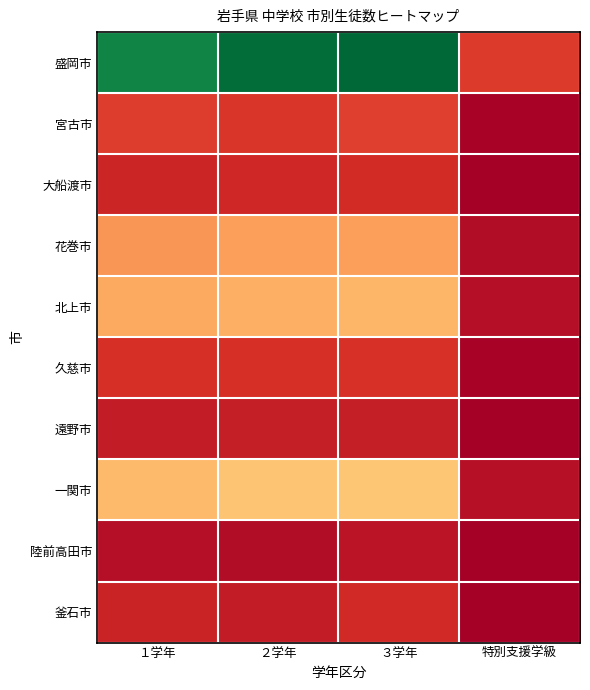

Which label corresponds to the smallest value in the chart?

特別支援学級